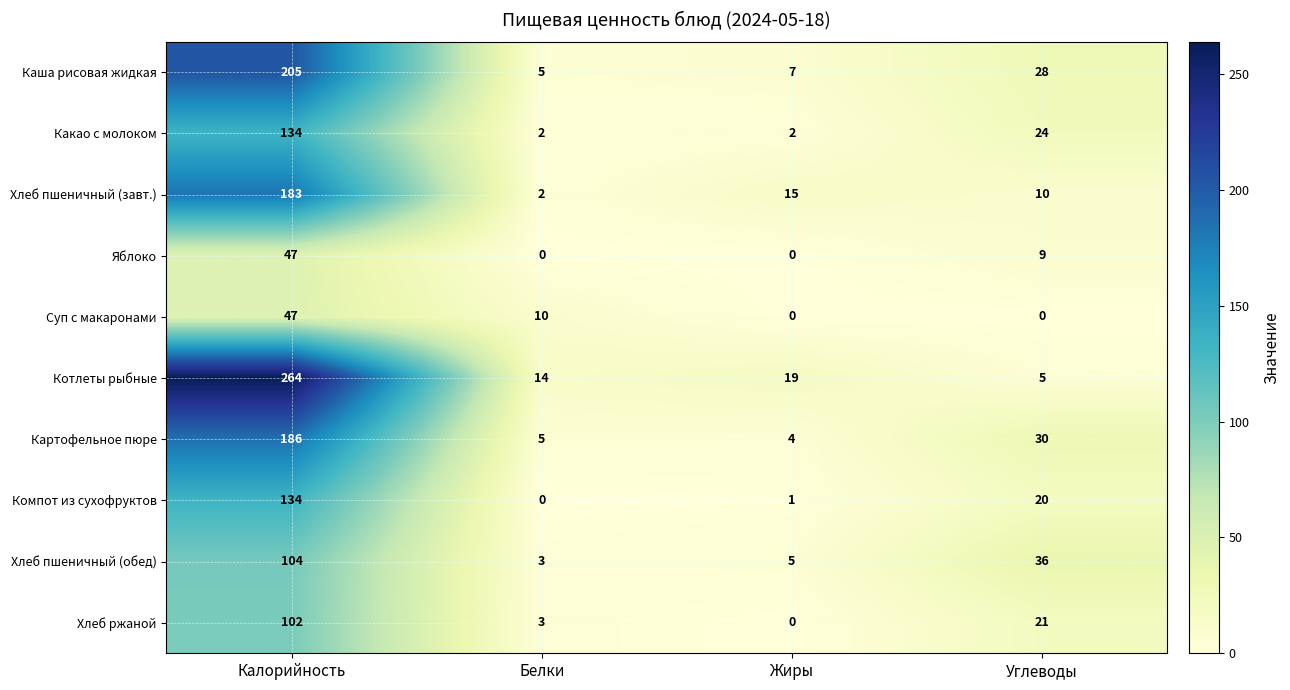

At how many categories does at least one series exceed 193?

1